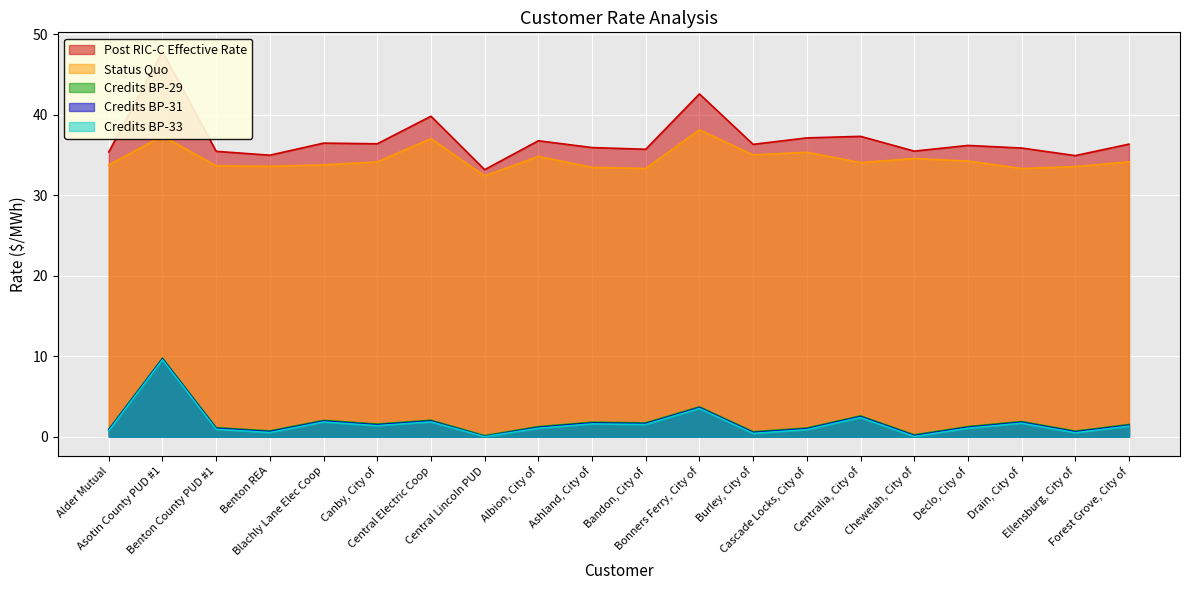

How many data points in Status Quo are above 34?

11